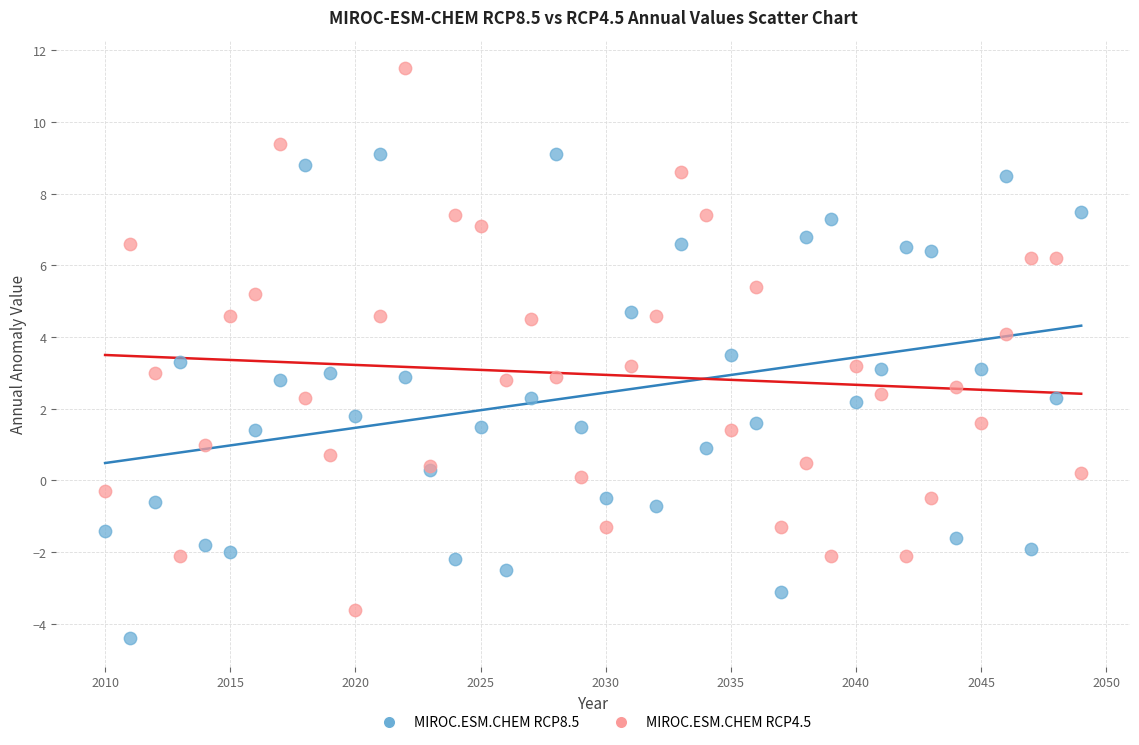

Which series reaches the maximum Y coordinate?

MIROC.ESM.CHEM RCP4.5